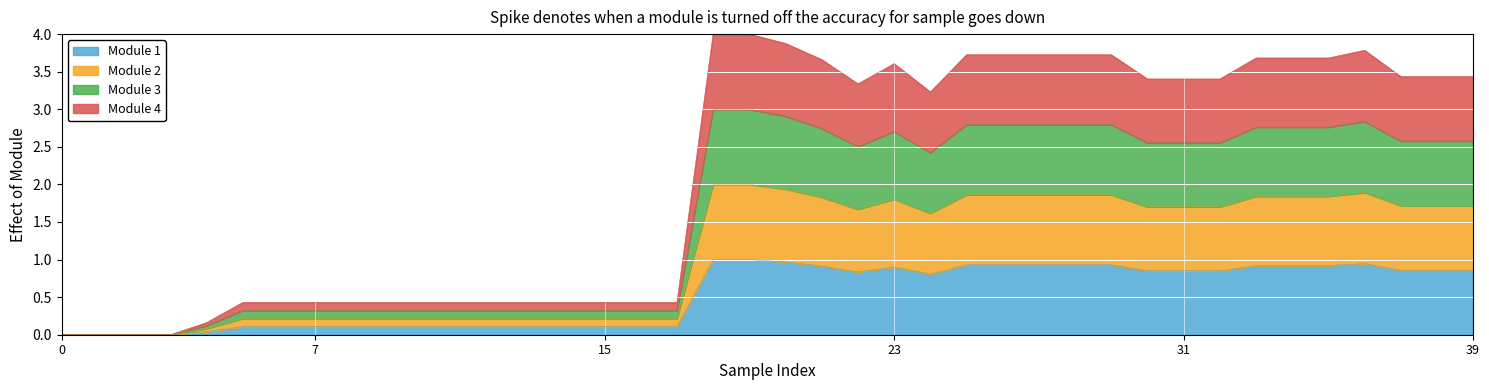

How many interior local peaks does the Module 3 series have?

2